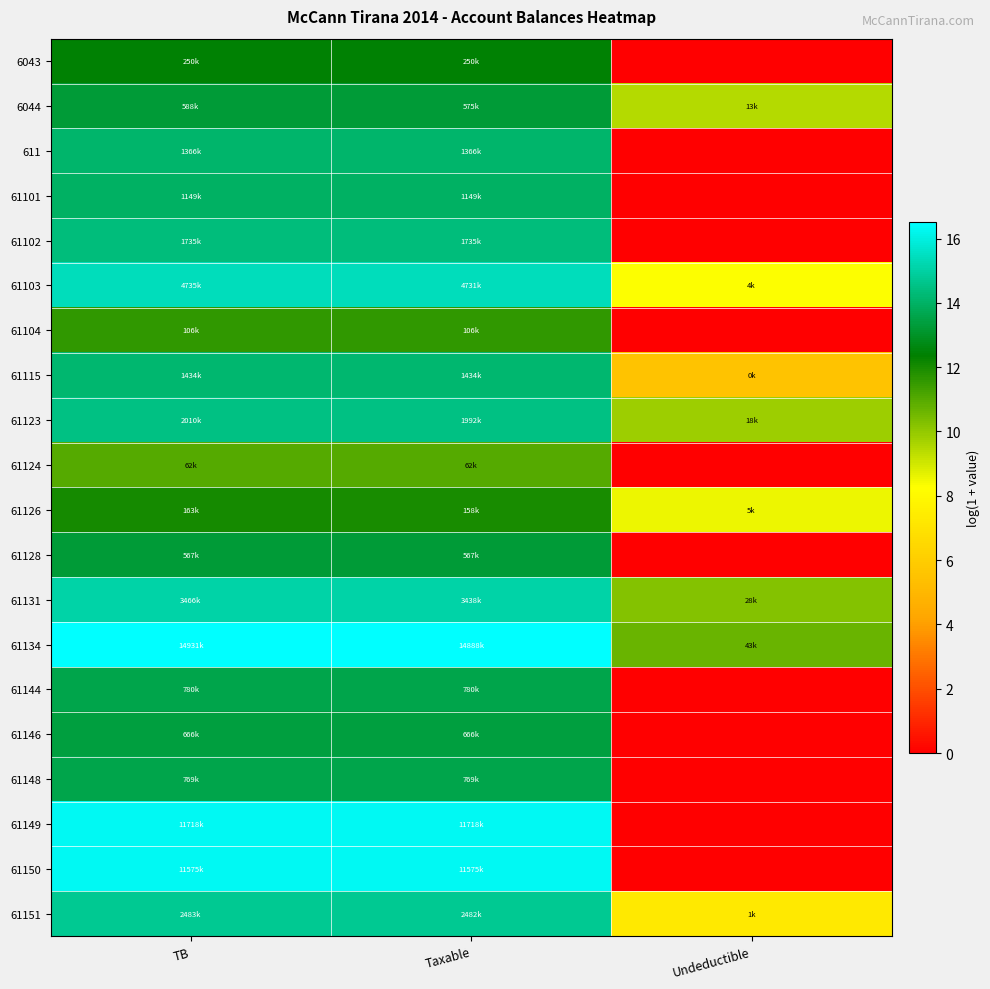

Which series has the largest range (max minus min)?

61149